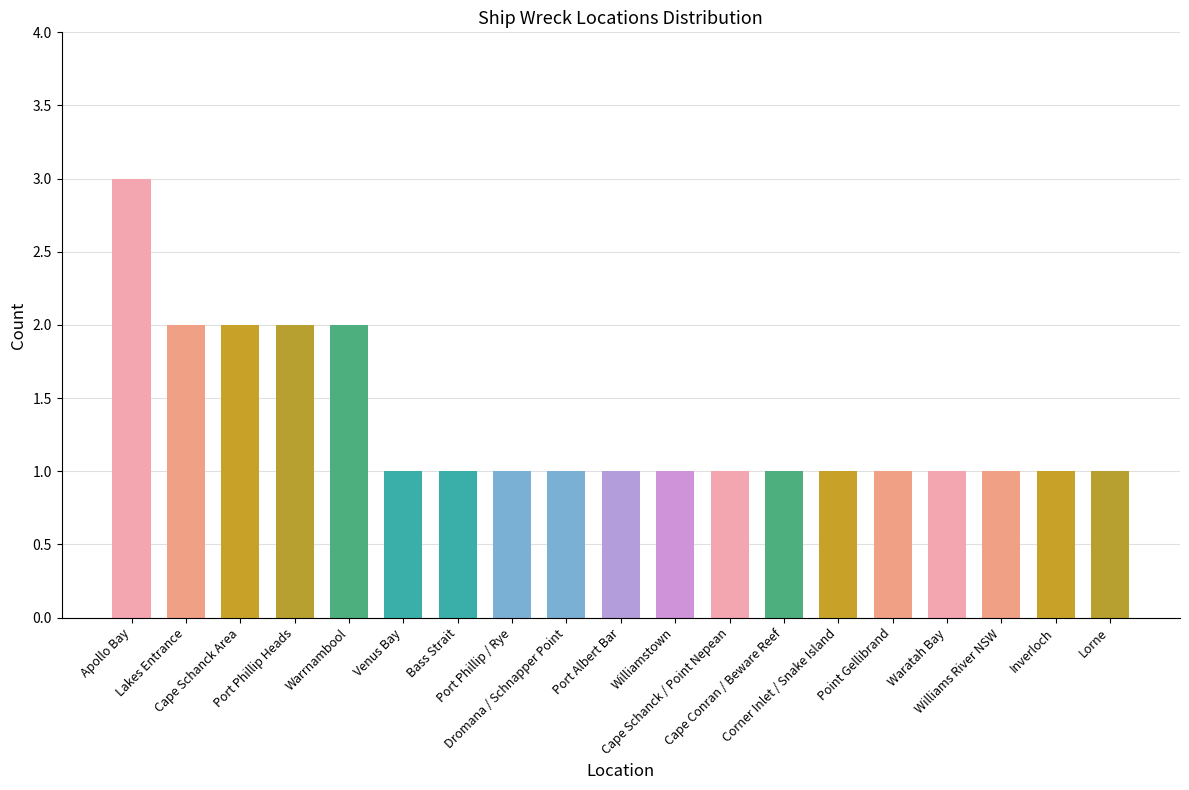

How many data points does each series have?

19